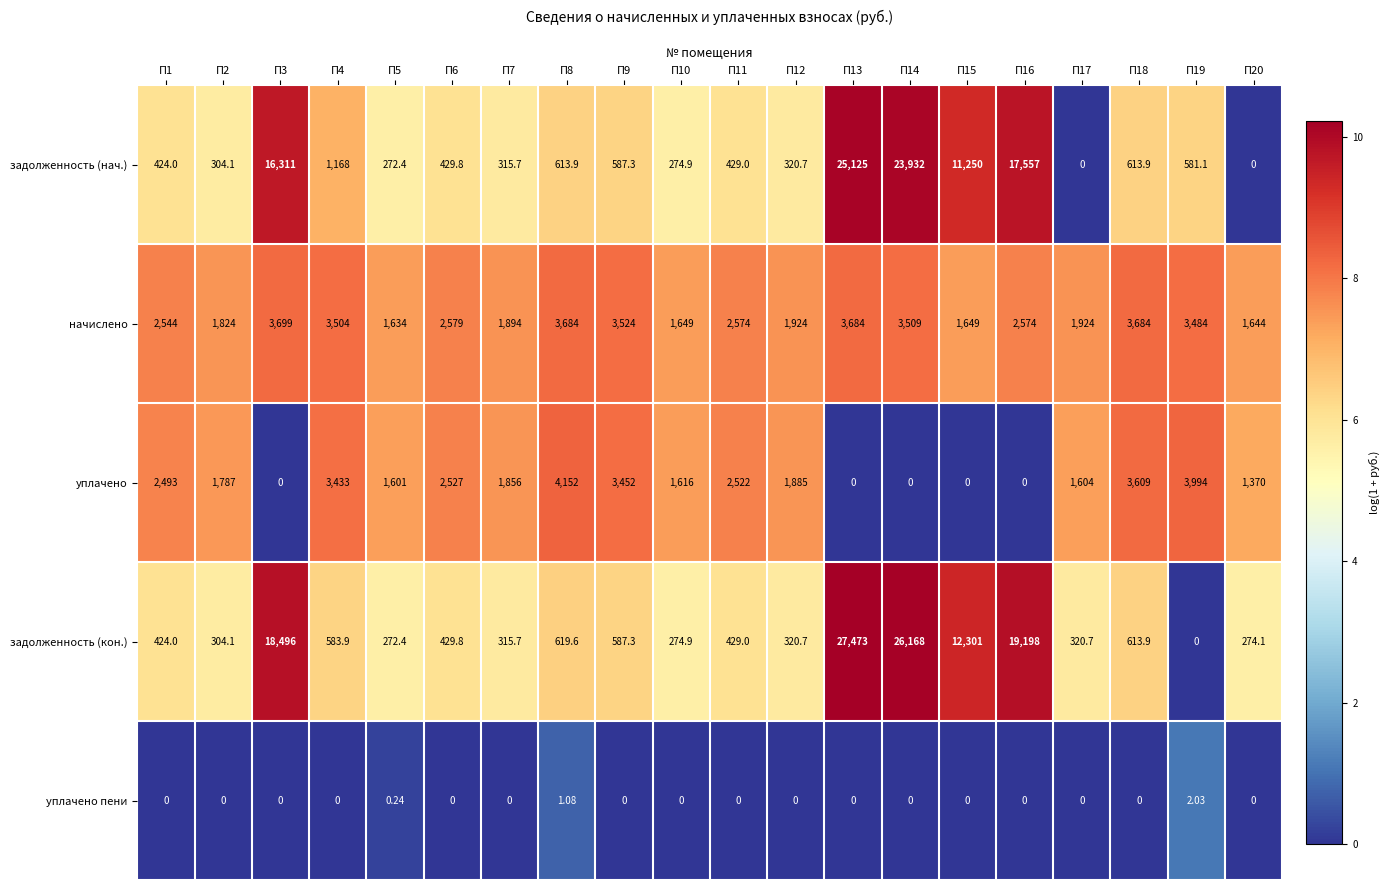

List the series in order of their peak value, highest first.

задолженность (кон.), задолженность (нач.), уплачено, начислено, уплачено пени